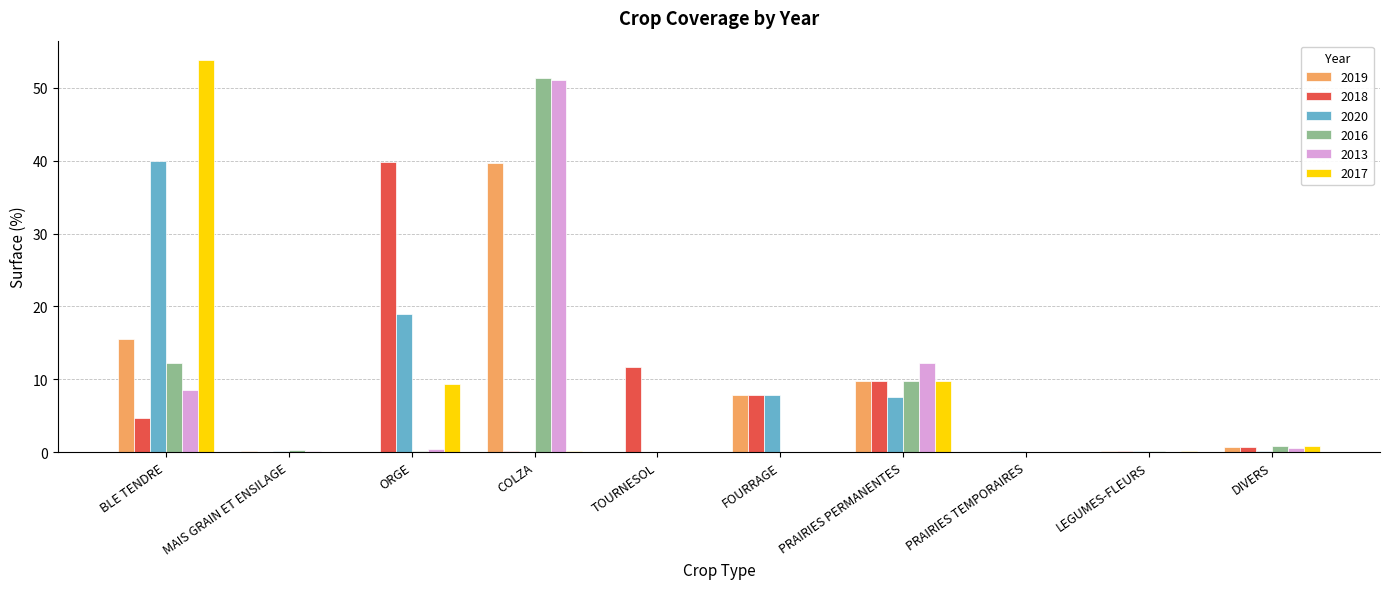

True or false: 2020 has a value of 0.0 at TOURNESOL.

True